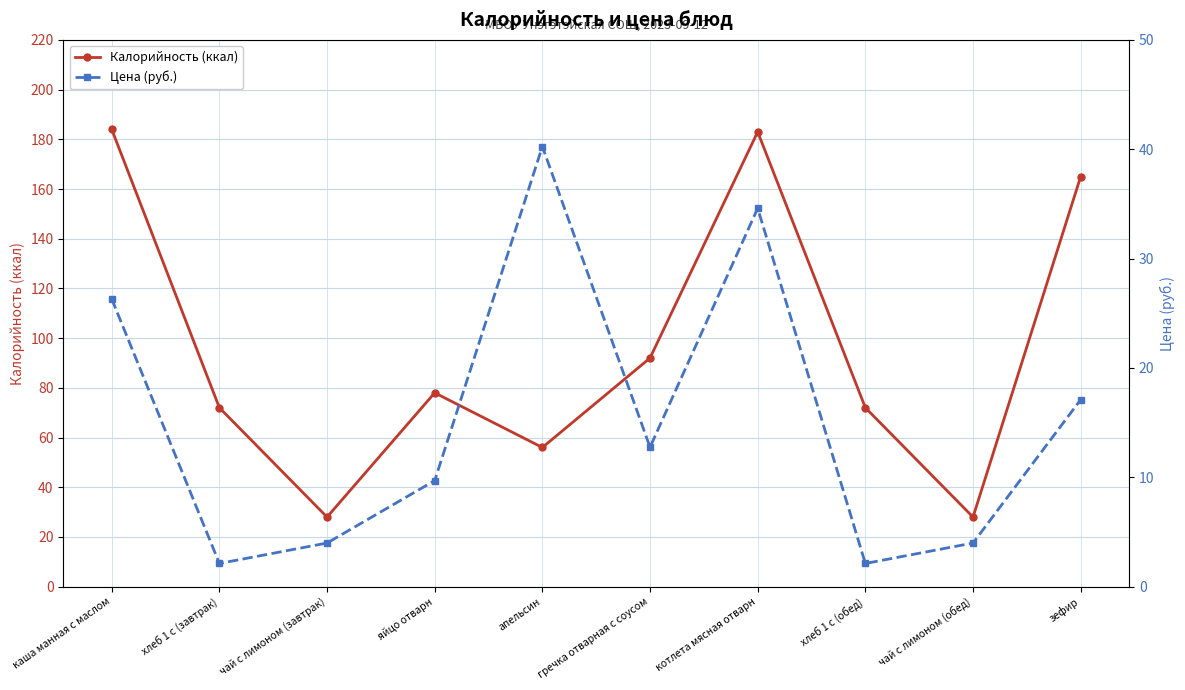

How many interior local peaks does the Цена (руб.) series have?

2